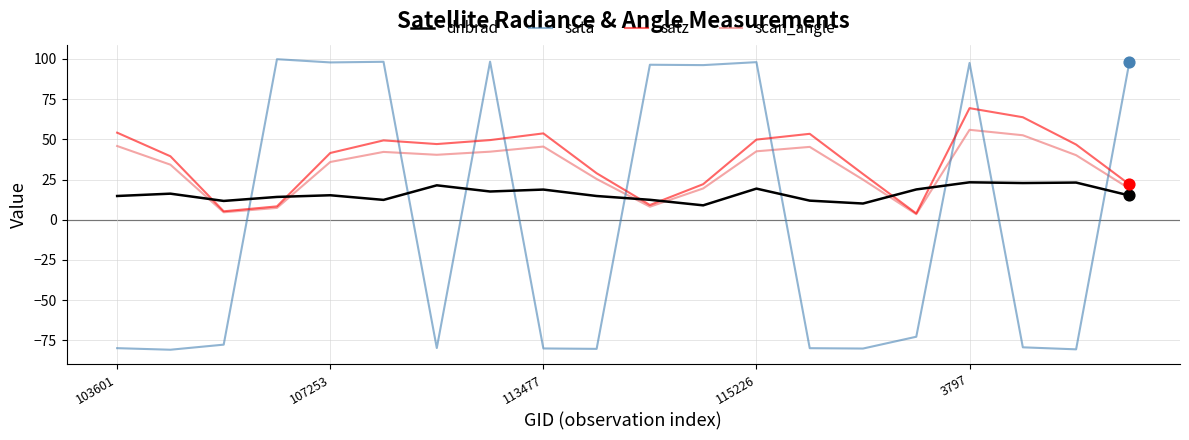

How many intersections are there between dnbrad and scan_angle?

6